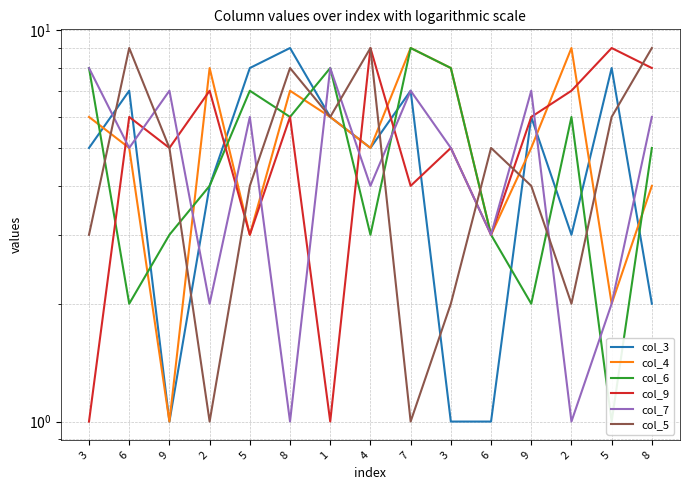

What is the average value of the col_5 series?

5